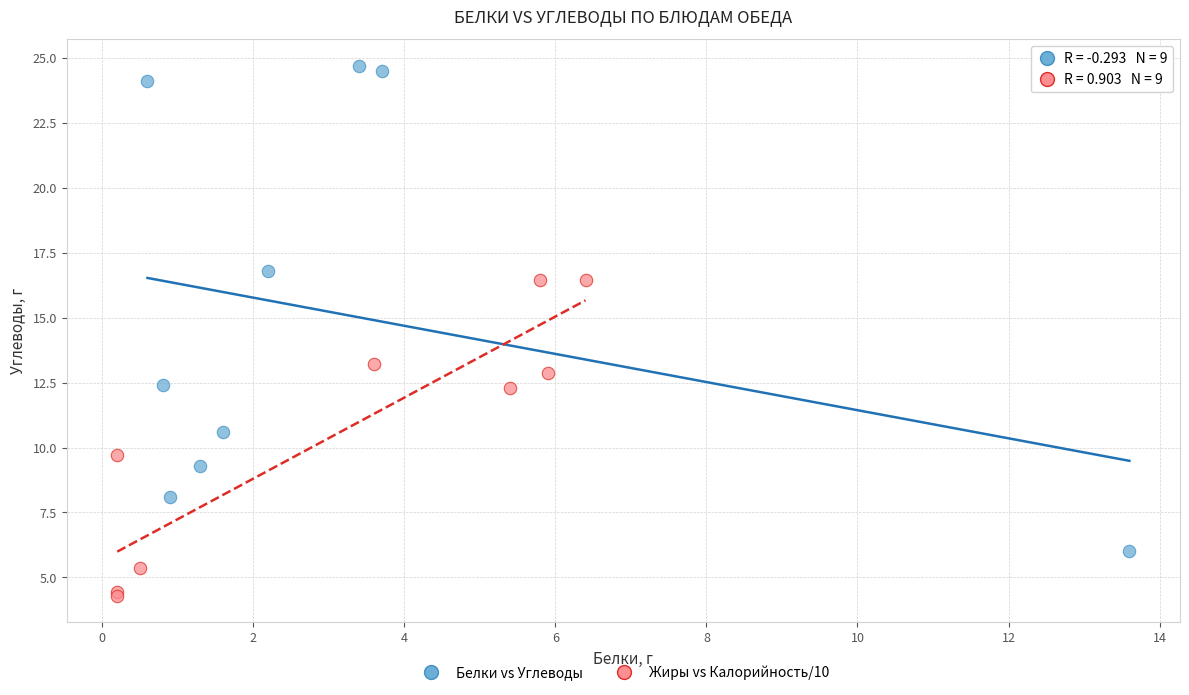

Which series reaches the minimum Y coordinate?

Жиры vs Калорийность/10